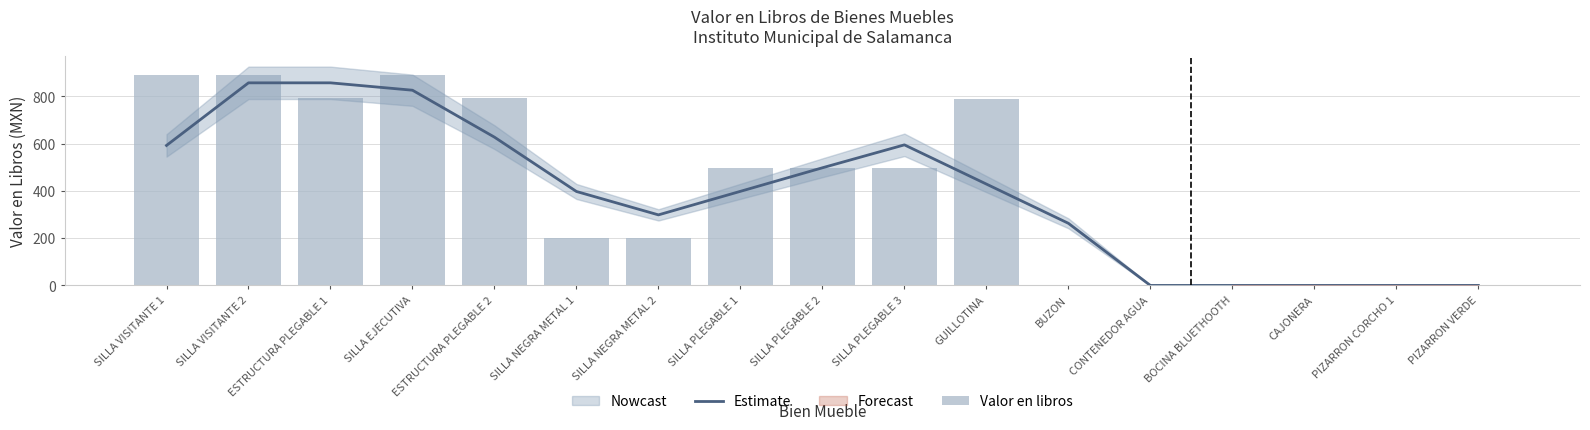

Rank the series at SILLA NEGRA METAL 2 from lowest to highest value.

Valor en libros, Estimate